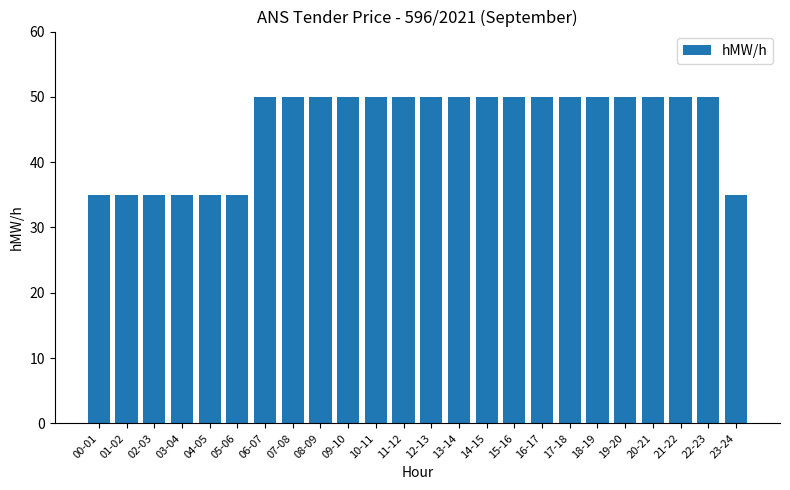

Reading left to right, extract all data points from this chart.

35	35	35	35	35	35	50	50	50	50	50	50	50	50	50	50	50	50	50	50	50	50	50	35